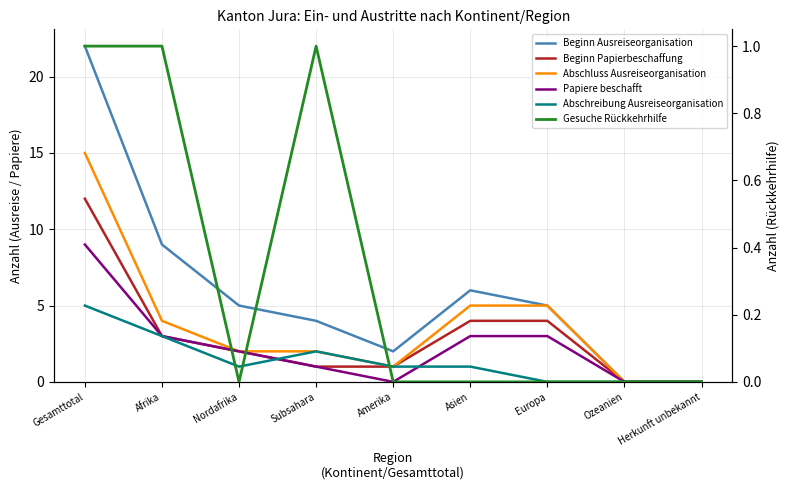

At which label does Beginn Ausreiseorganisation reach its peak?

Gesamttotal